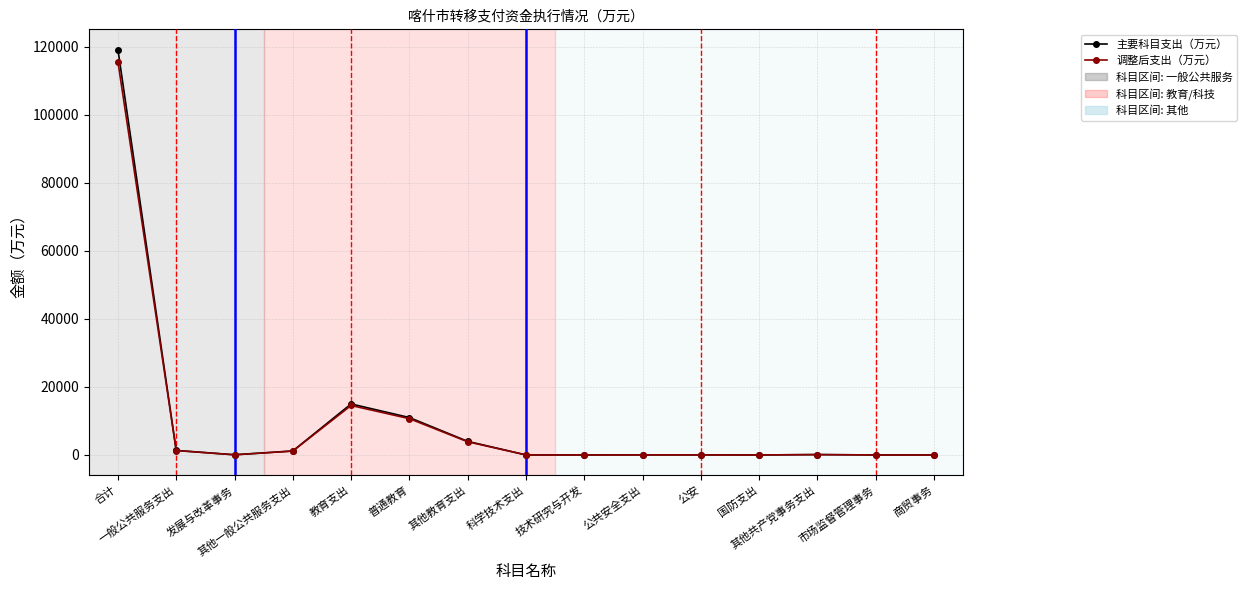

True or false: 主要科目支出（万元） has more than 0 interior local peaks.

True